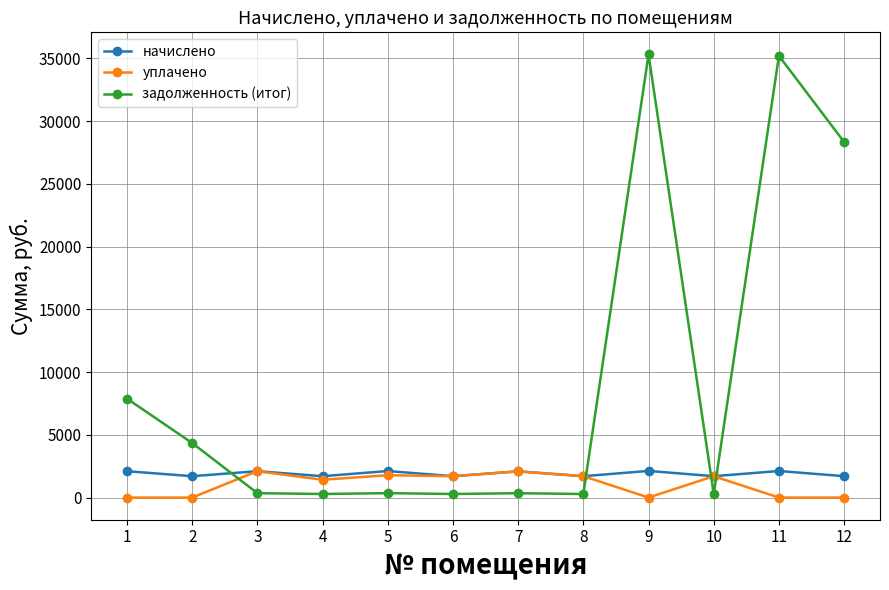

What is the value of the уплачено point at the 6th from the left?

1704.5